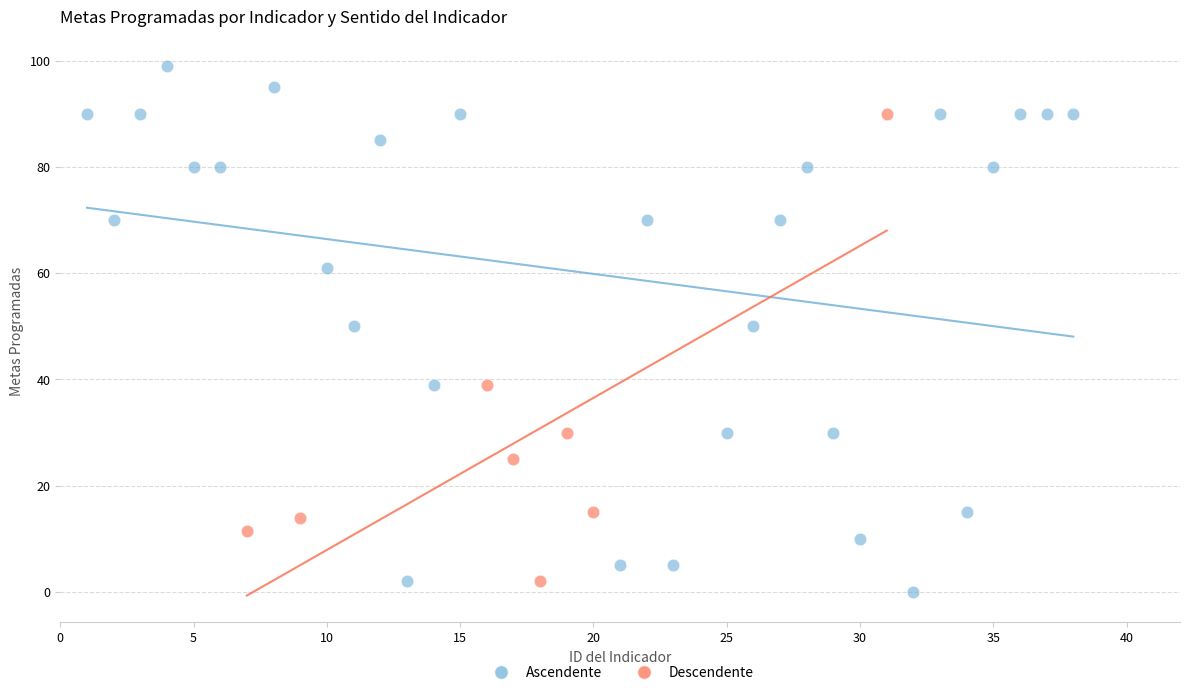

Which series has the largest Y range (max minus min)?

Ascendente